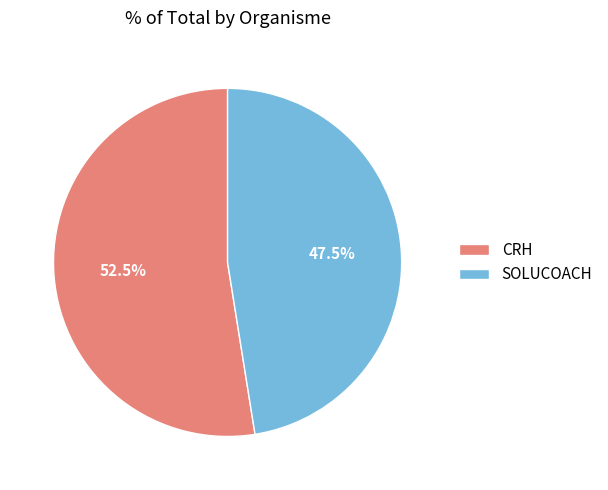

Is there any slice that represents more than half of the pie?

Yes